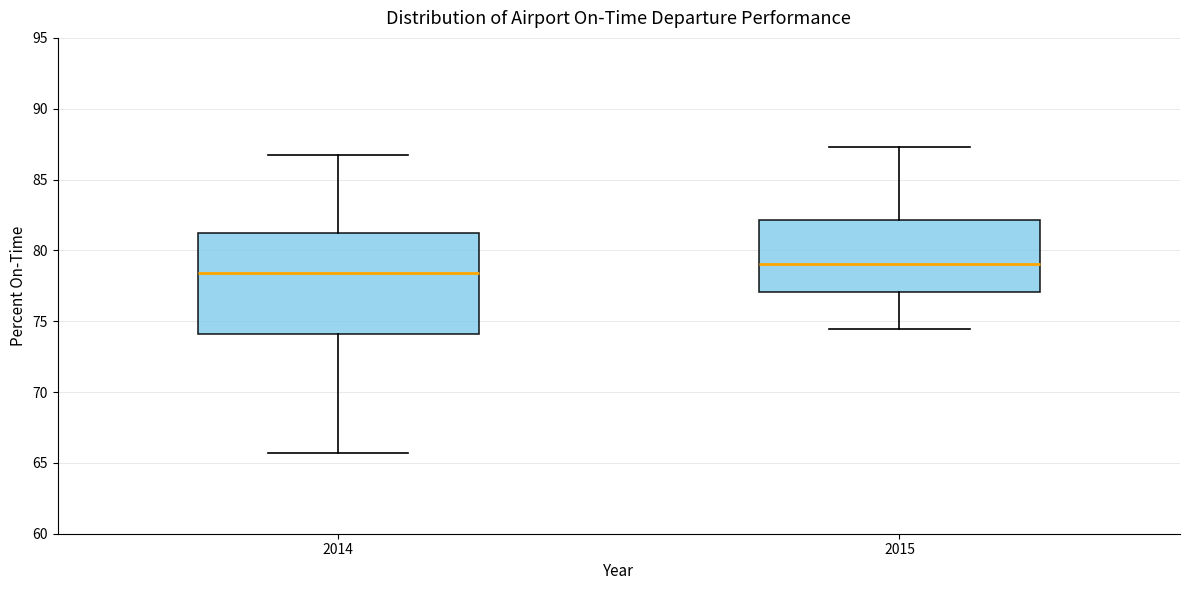

Which box's median line is the lowest?

2014